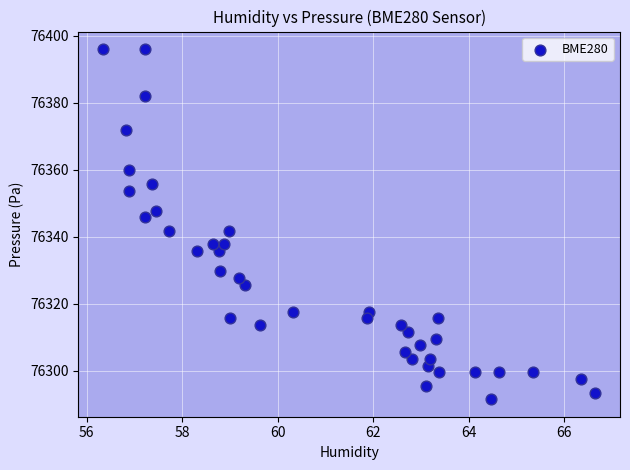

What is the range of X values (max minus min)?

10.3